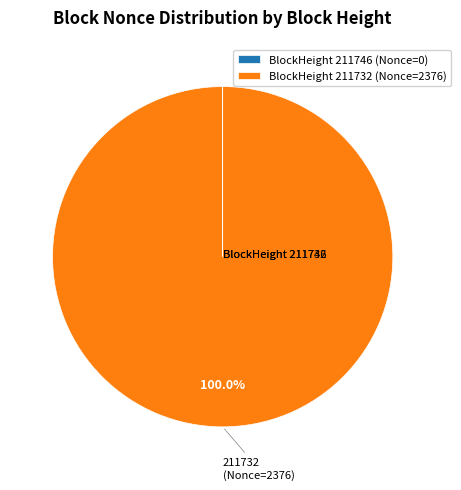

Which slice is the largest?

BlockHeight 211732 (Nonce=2376)